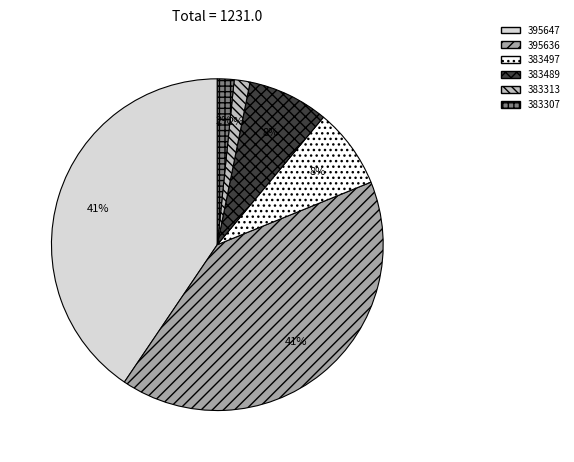

To the nearest percent, what is the average slice percentage?

17%